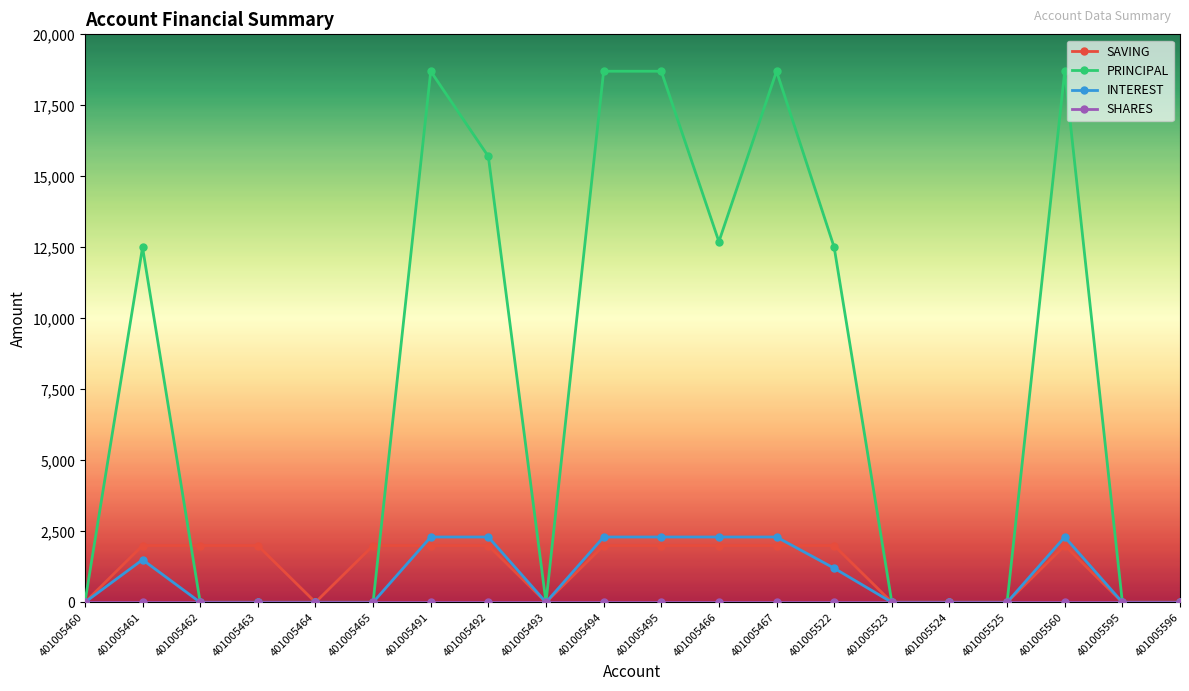

Which series changed the most between 401005494 and 401005523?

PRINCIPAL